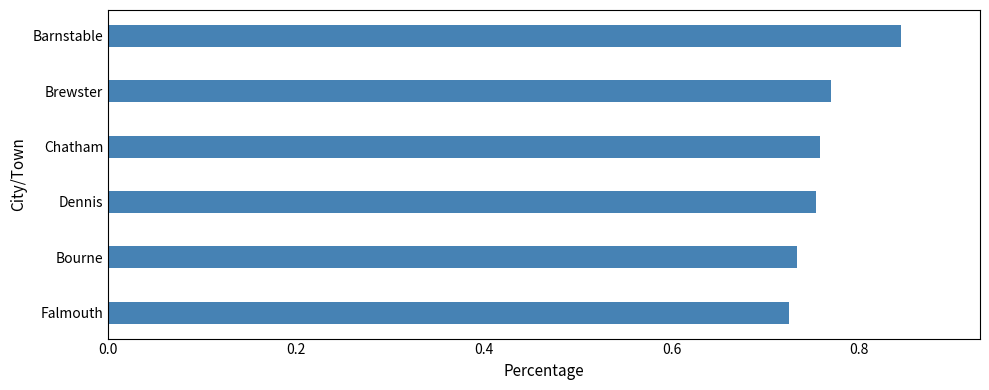

Count the values in the range 0 to 1.

6